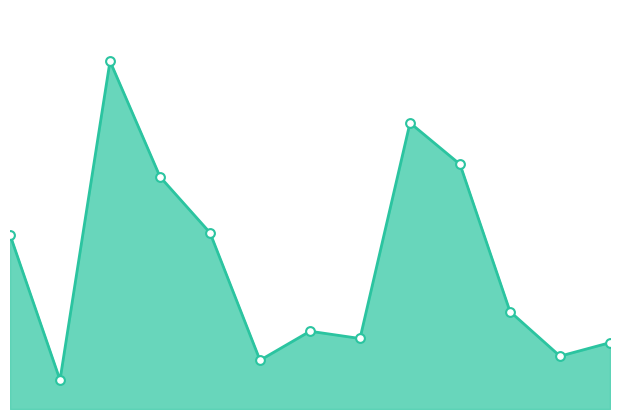

How many lines are shown in the chart?

1